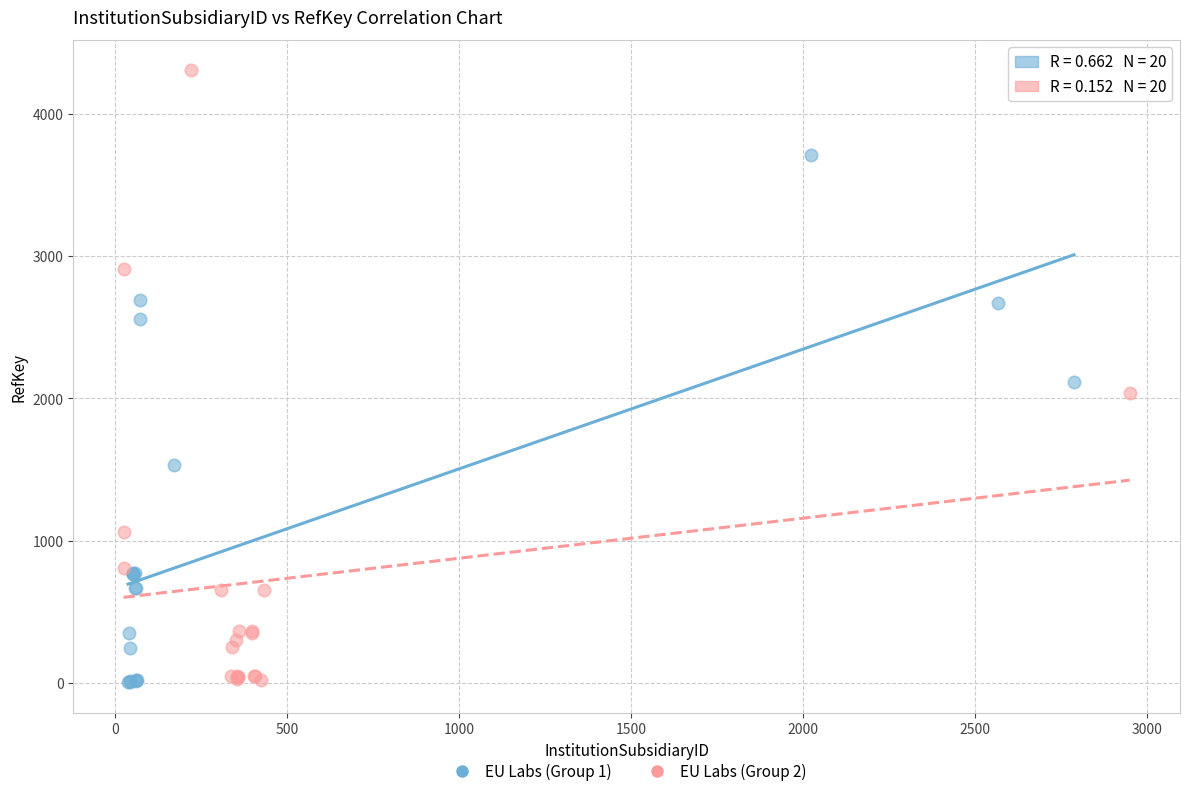

Which series has the largest Y range (max minus min)?

EU Labs (Group 2)